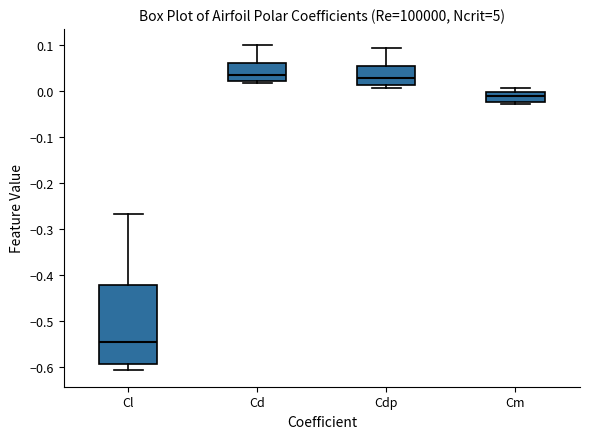

Where does the median line of the box for Cdp sit on the y-axis? The values are not printed on the chart, so give them approximately, as read against the axis.

0.03